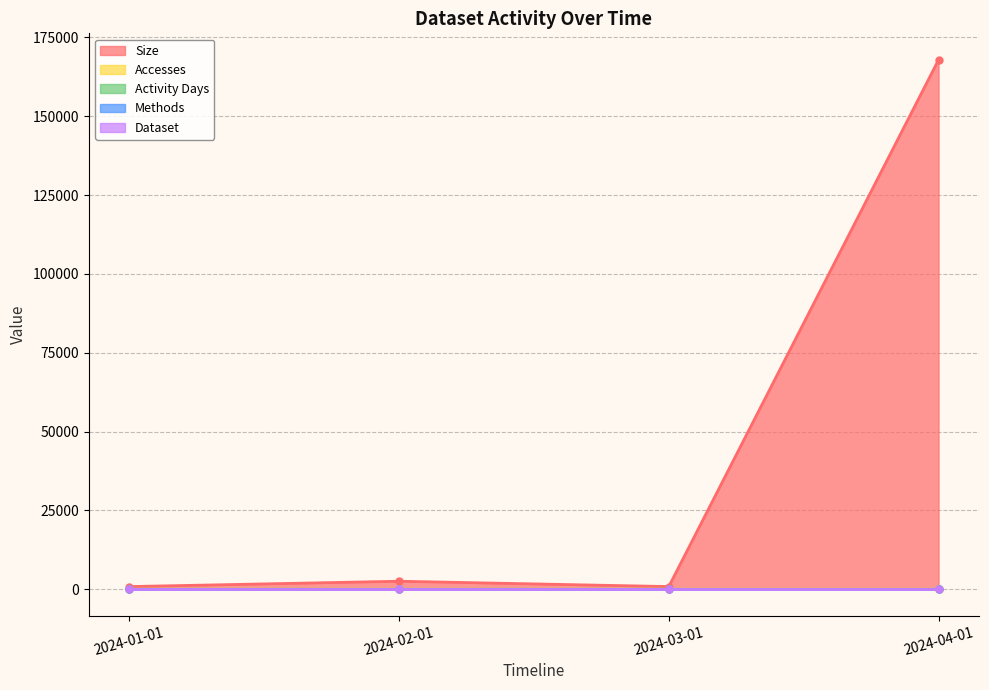

What is the label of the 3rd point from the right?

2024-02-01